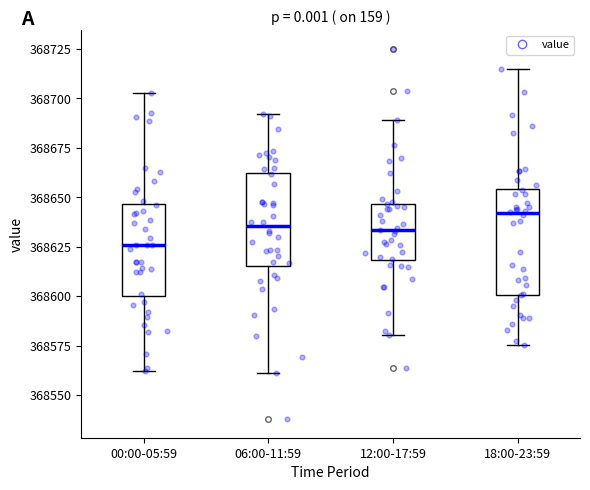

Reading left to right, read every box against the y-axis: the position of its median line, the range the box covers, and the ends of its whiskers. The values are not printed on the chart, so give them approximately, as read against the axis.

00:00-05:59: median 368625, box 368600 to 368645, whiskers 368560 to 368705
06:00-11:59: median 368635, box 368615 to 368660, whiskers 368560 to 368690
12:00-17:59: median 368635, box 368620 to 368645, whiskers 368580 to 368690
18:00-23:59: median 368640, box 368600 to 368655, whiskers 368575 to 368715